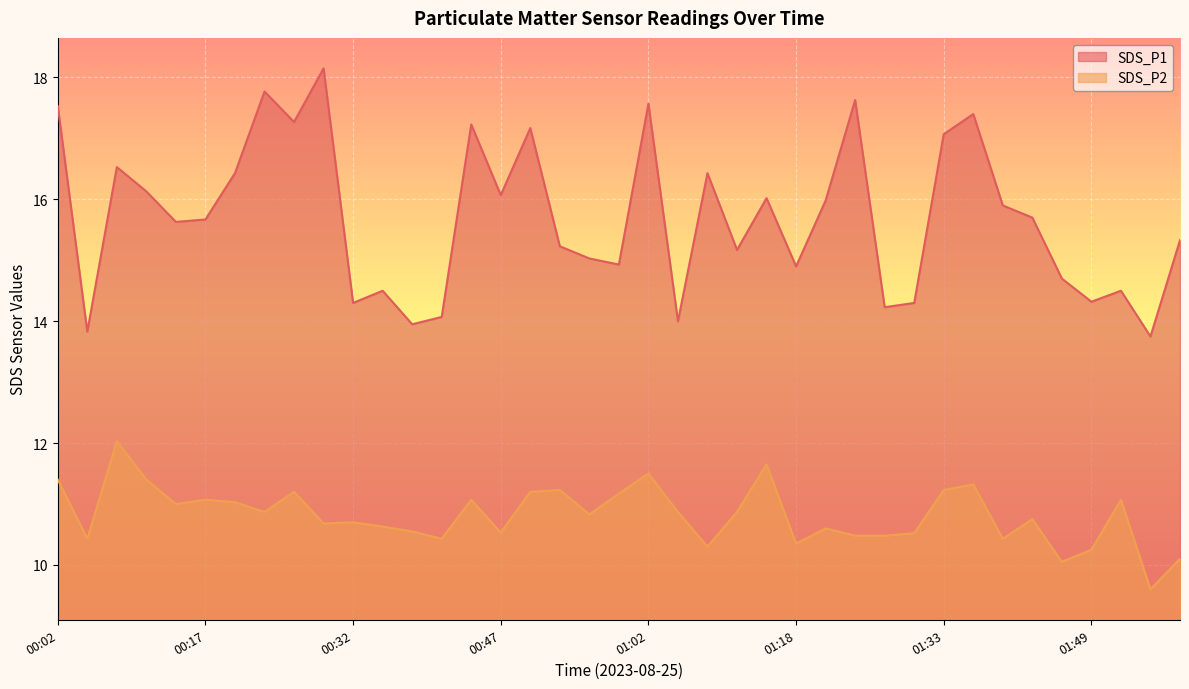

What is the label of the 6th point from the right?

01:43